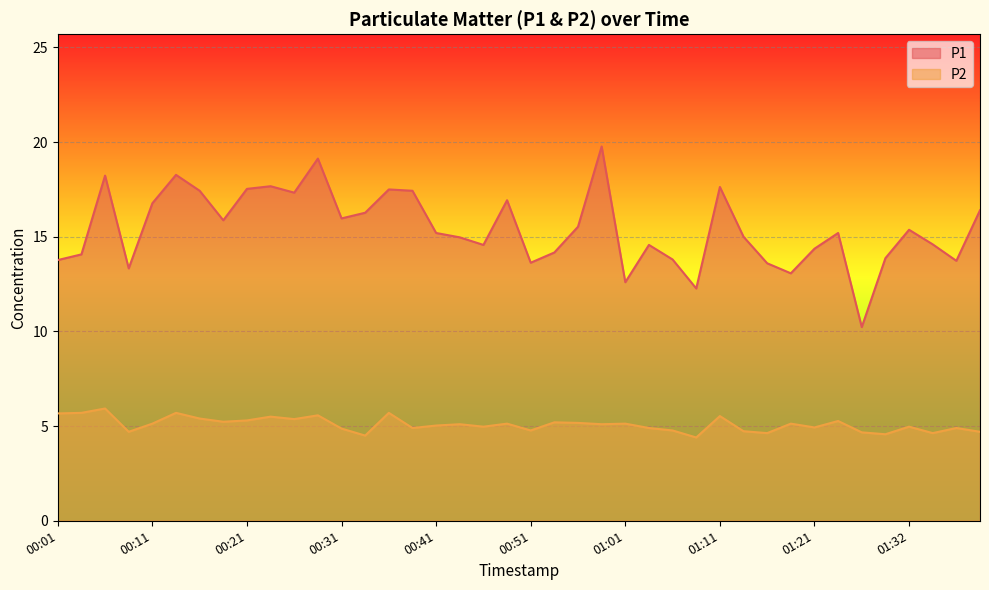

What is the sum of the P1 values at 01:37 and 00:21?

31.3